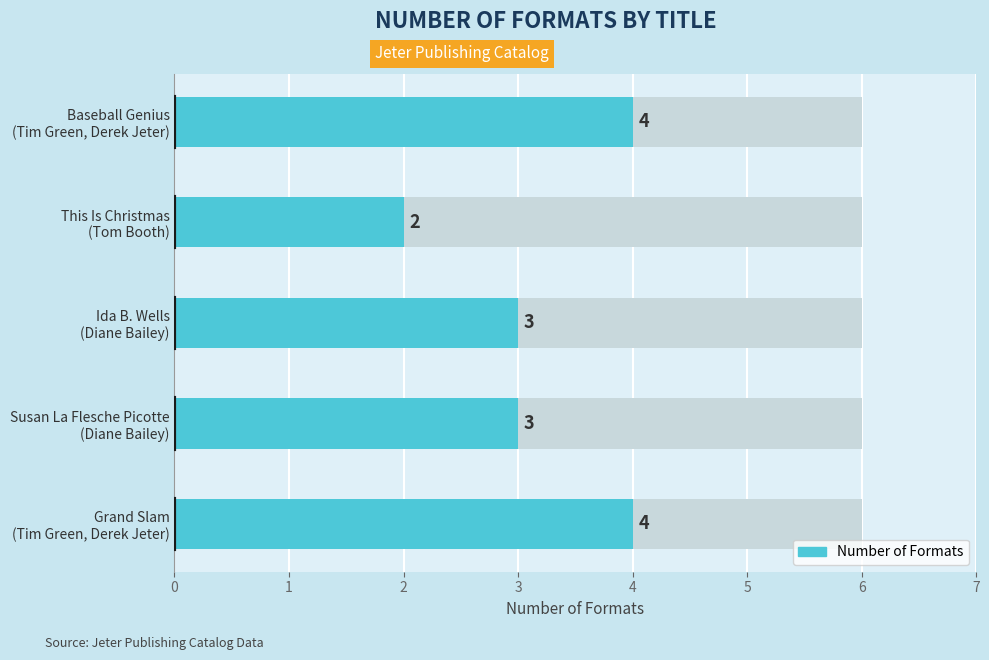

Count the values in the range 3 to 4.

4